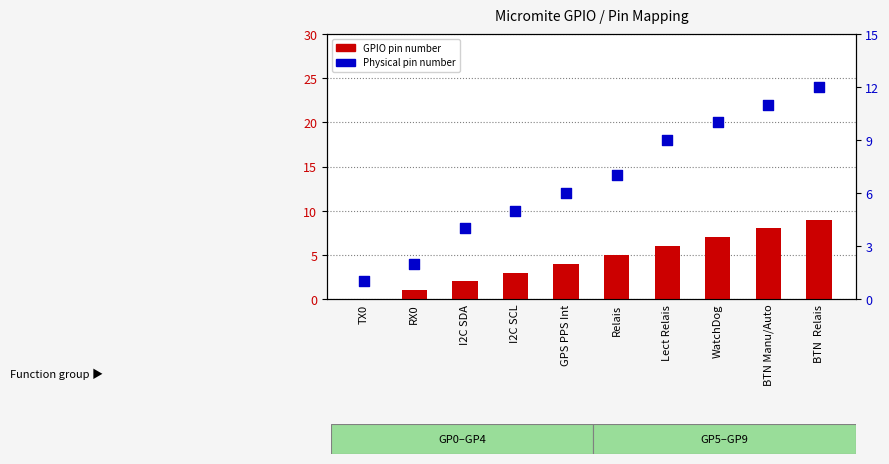

What is the total value across all series at I2C SDA?

6